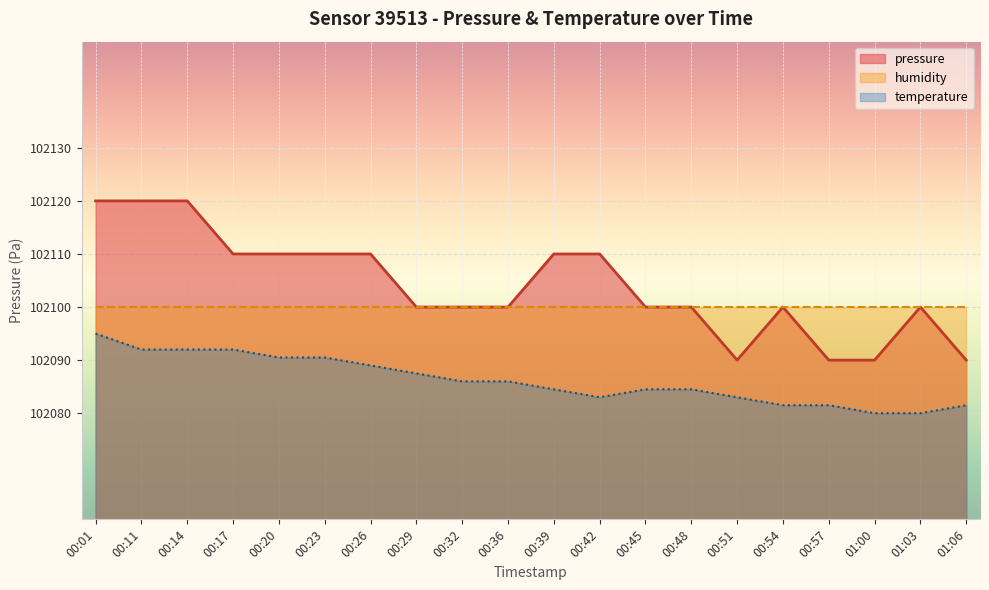

The value of pressure at 00:23 is 102110.0. True or false?

True